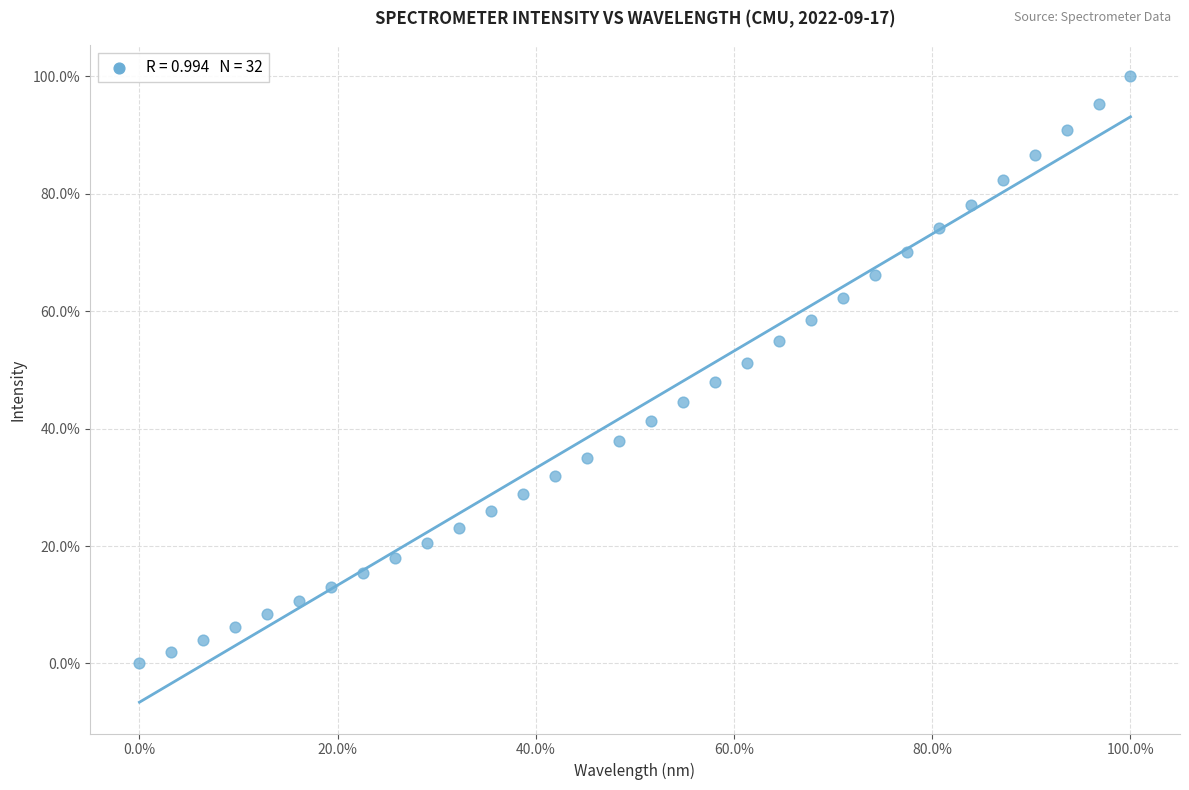

What is the range of X values (max minus min)?

100.0